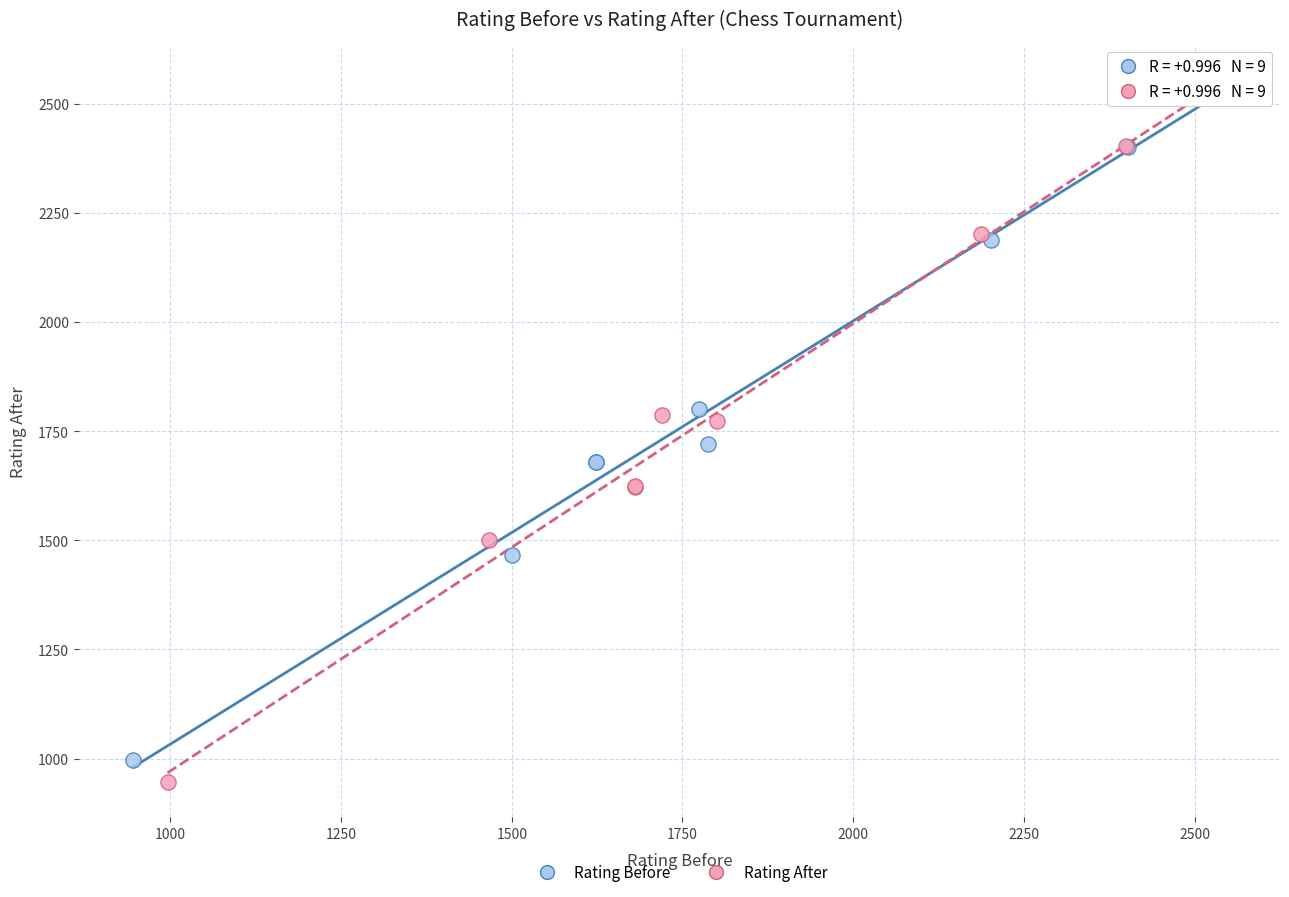

Which series has the widest spread of Y values?

Rating After